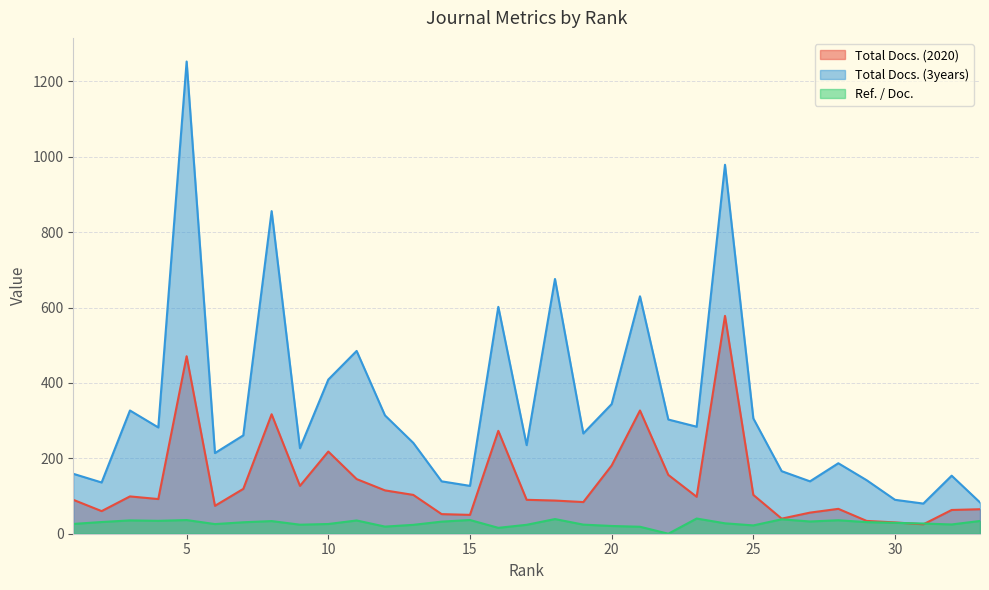

True or false: Total Docs. (2020) has a value of 113.6 at 20.

False